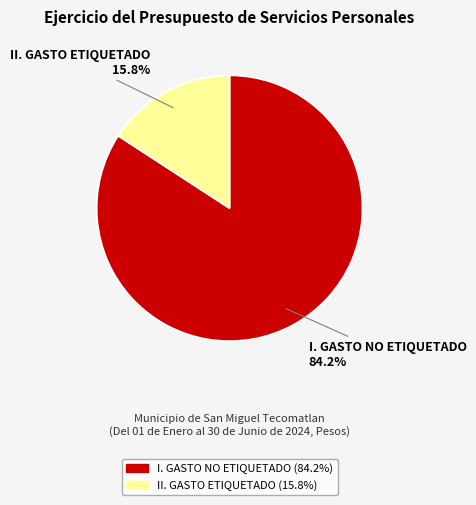

True or false: II. GASTO ETIQUETADO accounts for 30% of the total.

False